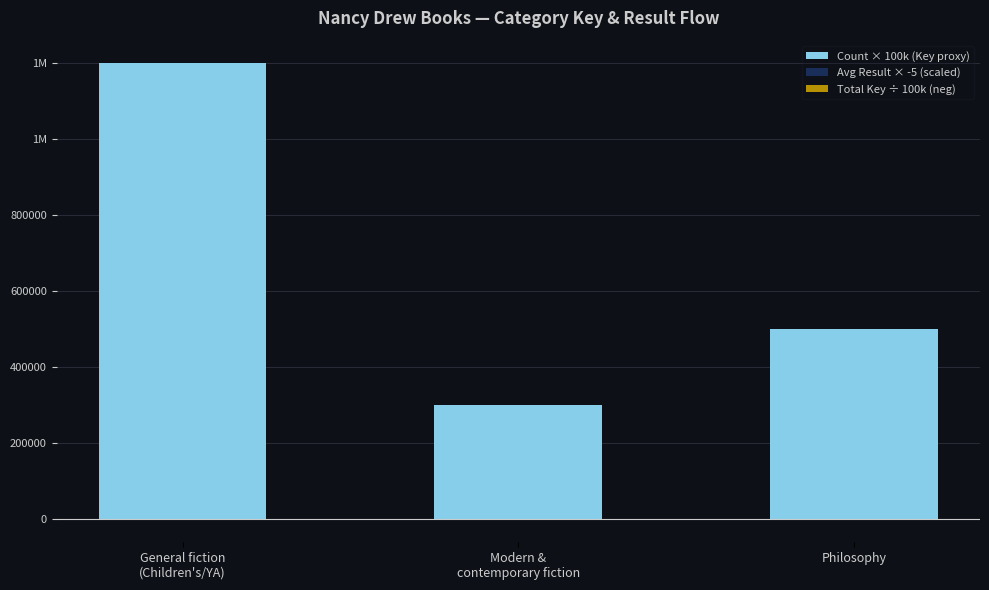

At Philosophy, list the series in order from largest to smallest.

Count × 100k (Key proxy), Total Key ÷ 100k (neg), Avg Result × -5 (scaled)